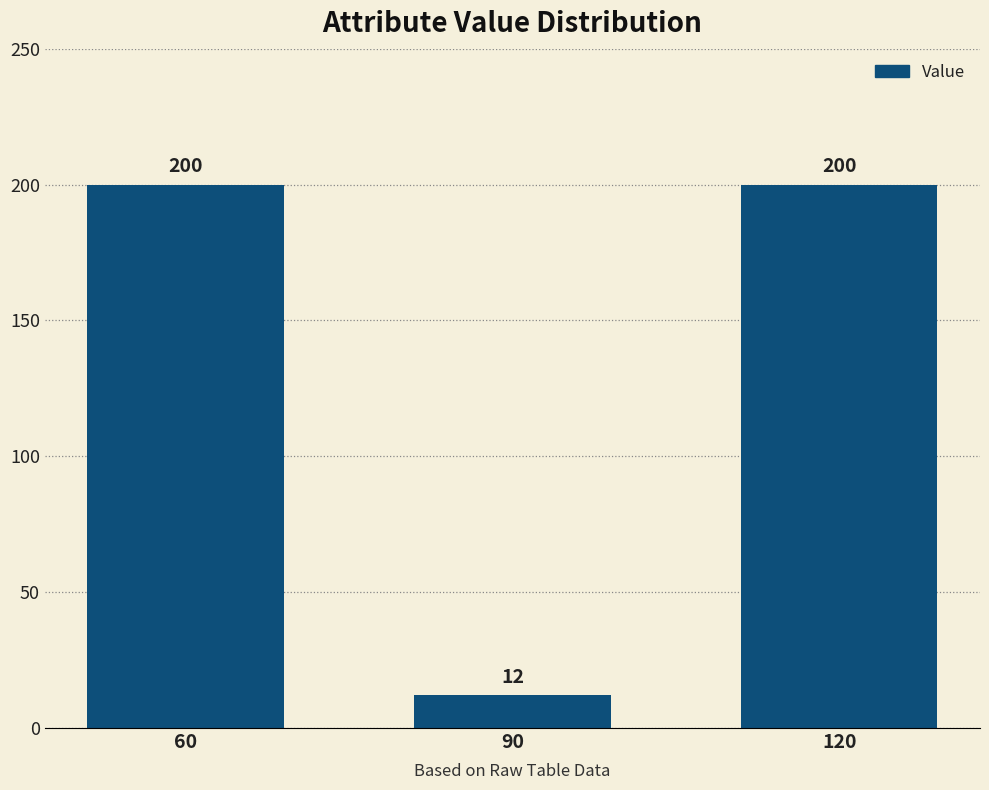

What is the minimum value shown in the chart?

12